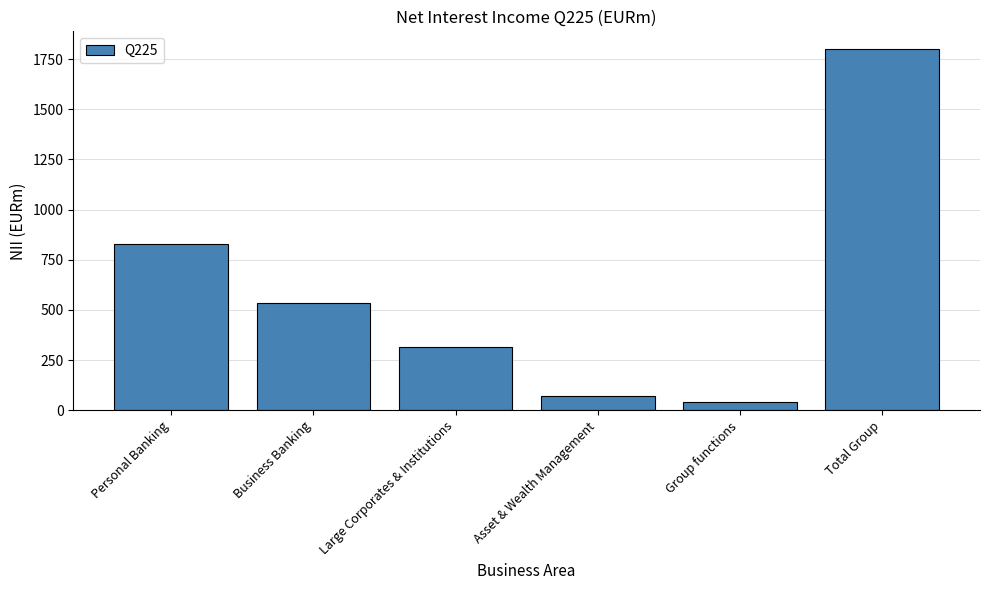

Reading left to right, transcribe all the data shown in this chart.

827	537	318	74	42	1798